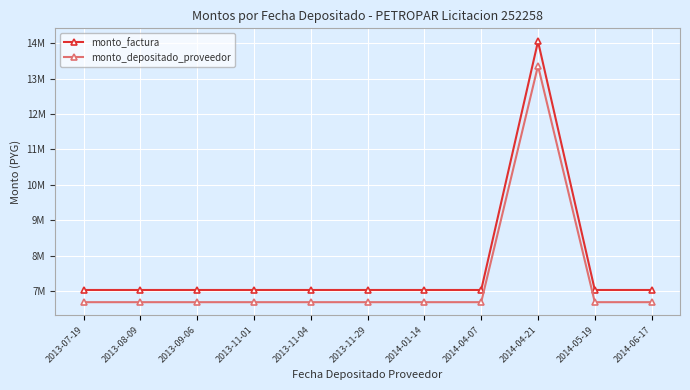

Is the value of monto_factura at 2014-04-07 greater than the value of monto_depositado_proveedor at 2013-11-04?

Yes